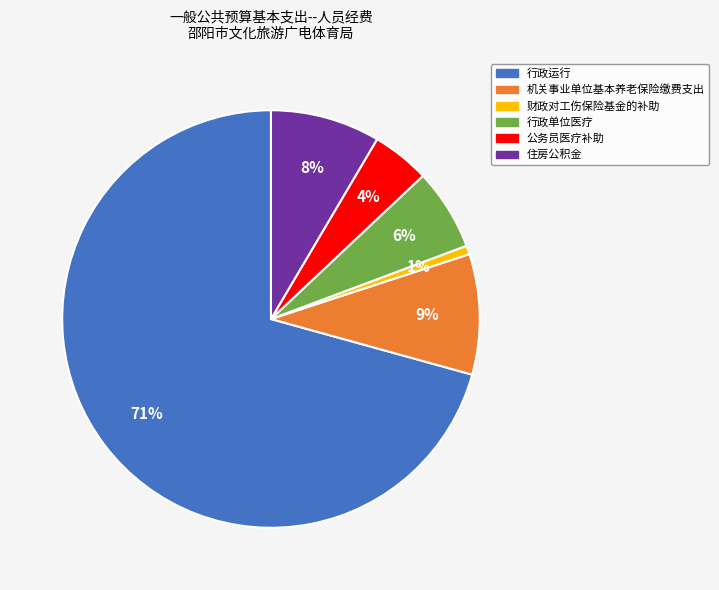

Is 公务员医疗补助 the majority of the pie?

No